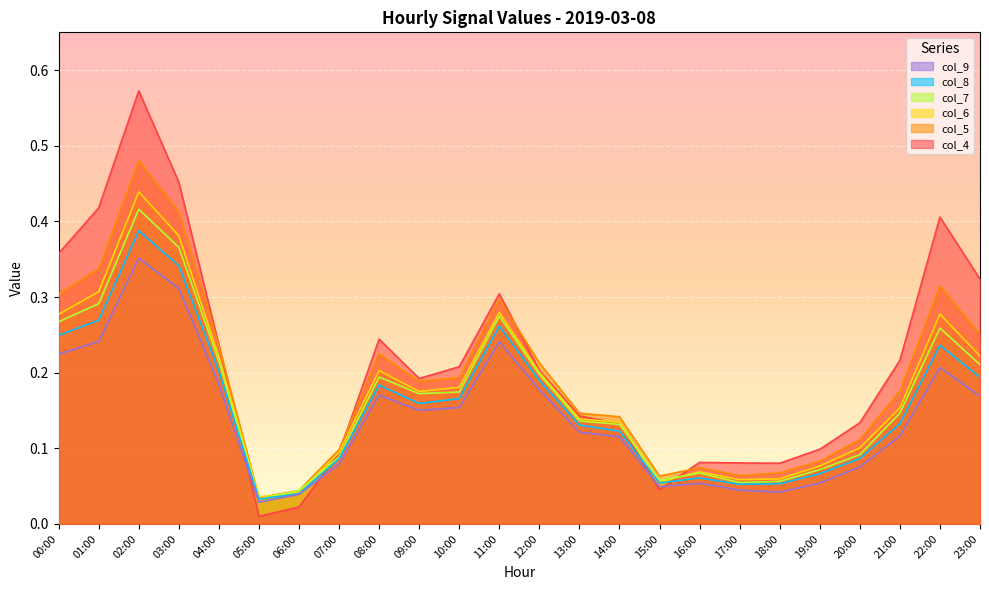

What is the label of the 19th point from the right?

05:00